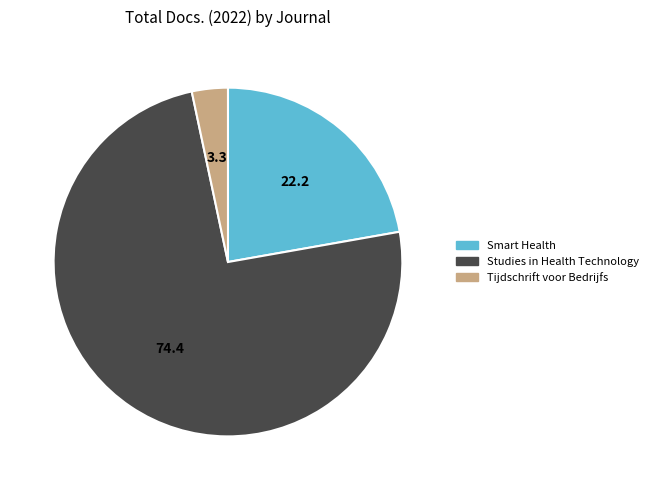

Does any single category account for the majority?

Yes